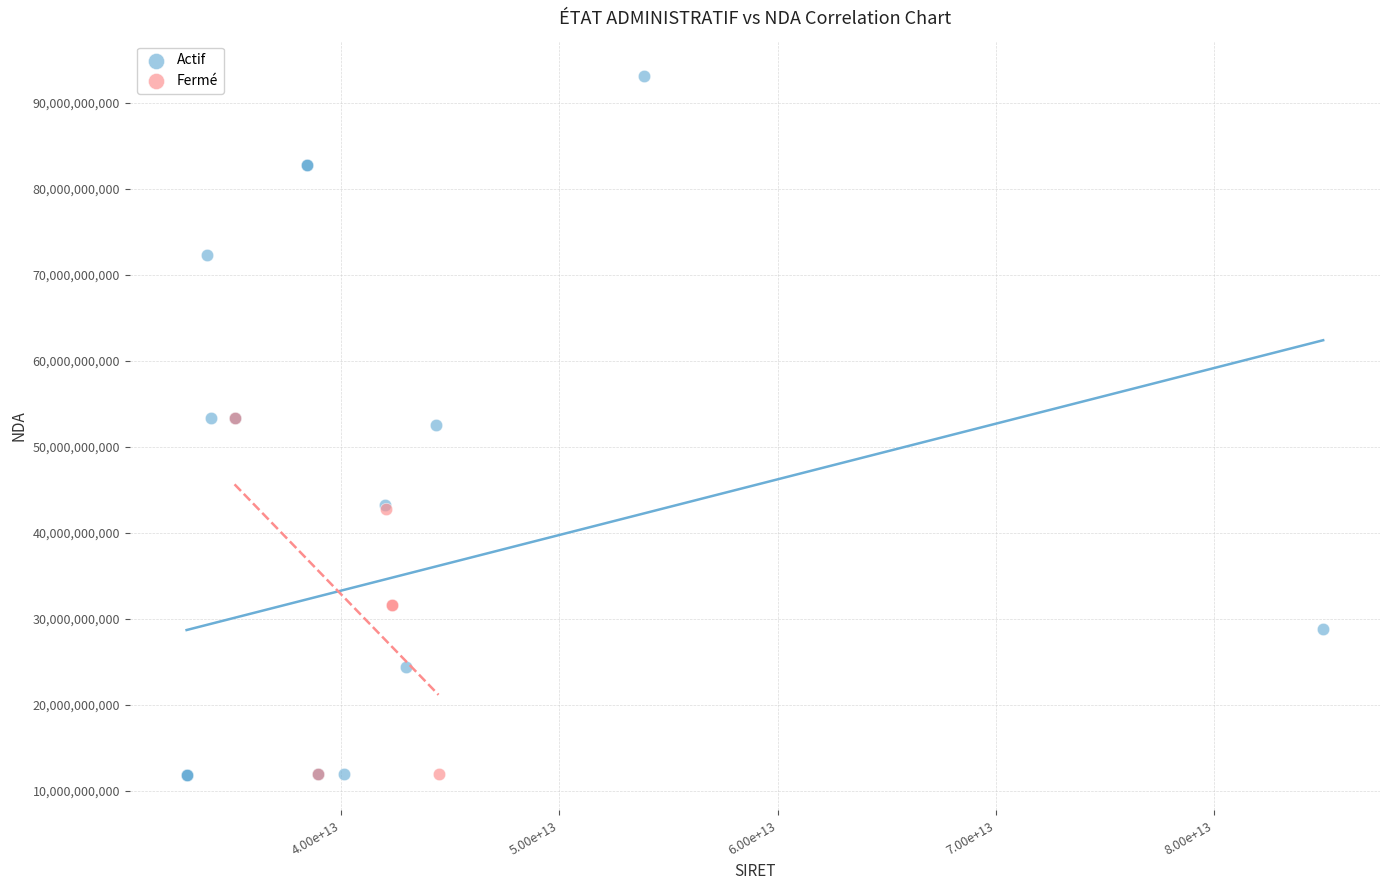

Which series has the largest Y range (max minus min)?

Actif